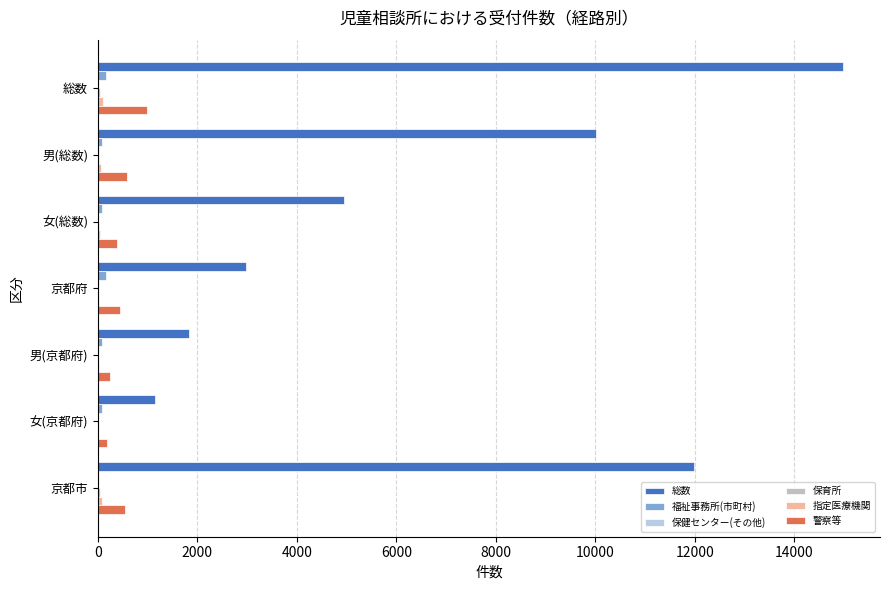

At how many categories does at least one series exceed 14849?

1